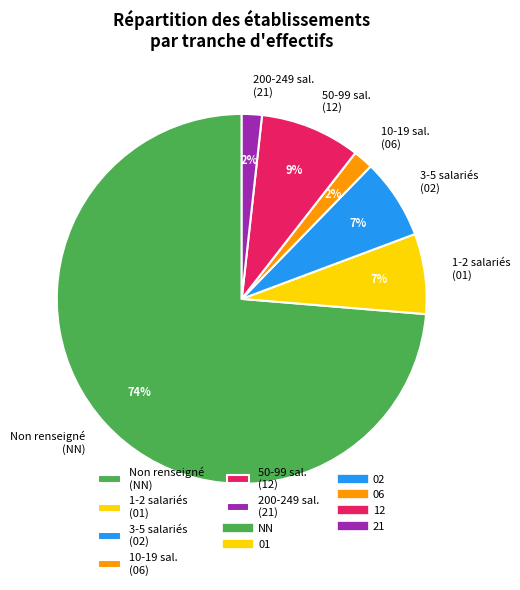

Is it true that 3-5 salariés (02) is 16% of the pie?

False